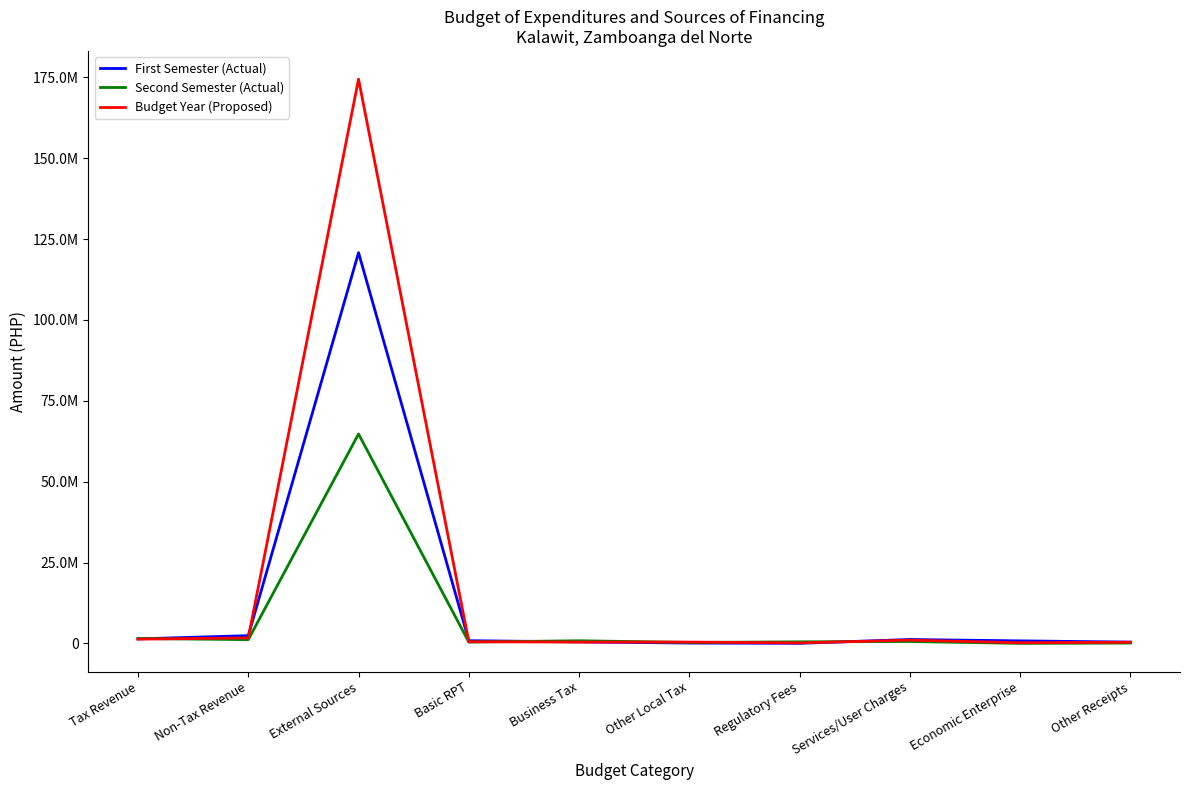

In First Semester (Actual), how many points are lower than both neighbors (excluding endpoints)?

1